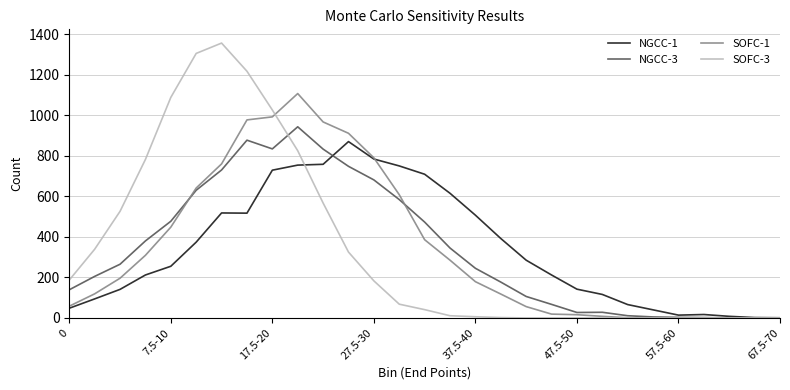

What is the maximum value shown in the chart?

1356